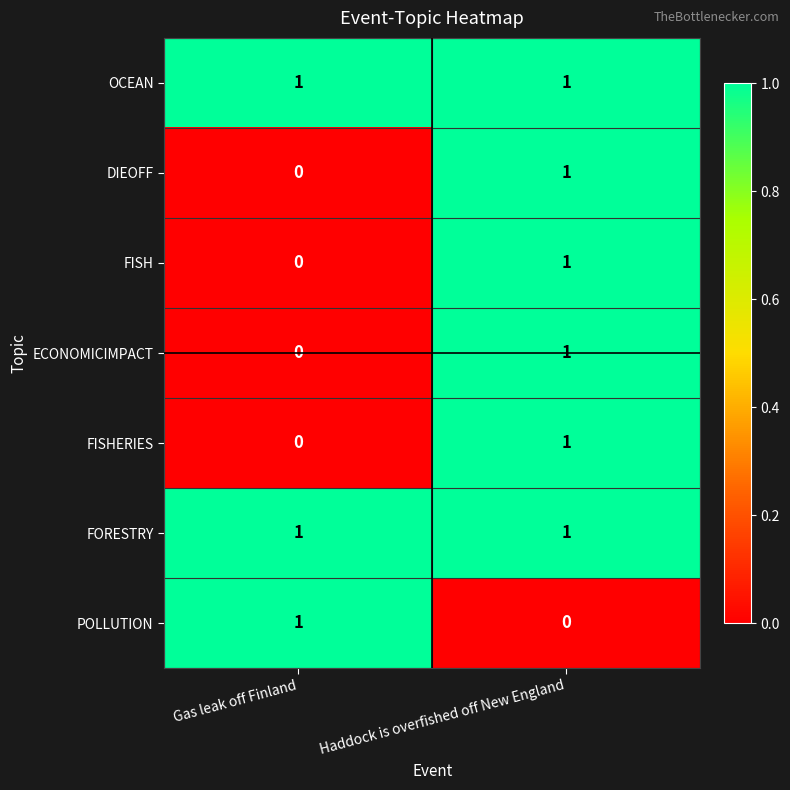

True or false: FISH has a value of 1 at Gas leak off Finland.

False